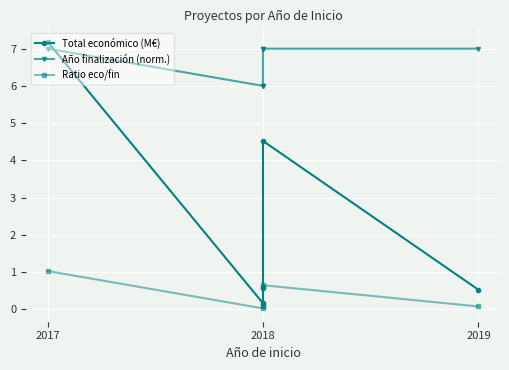

What are all the series names shown in the legend?

Total económico (M€), Año finalización (norm.), Ratio eco/fin